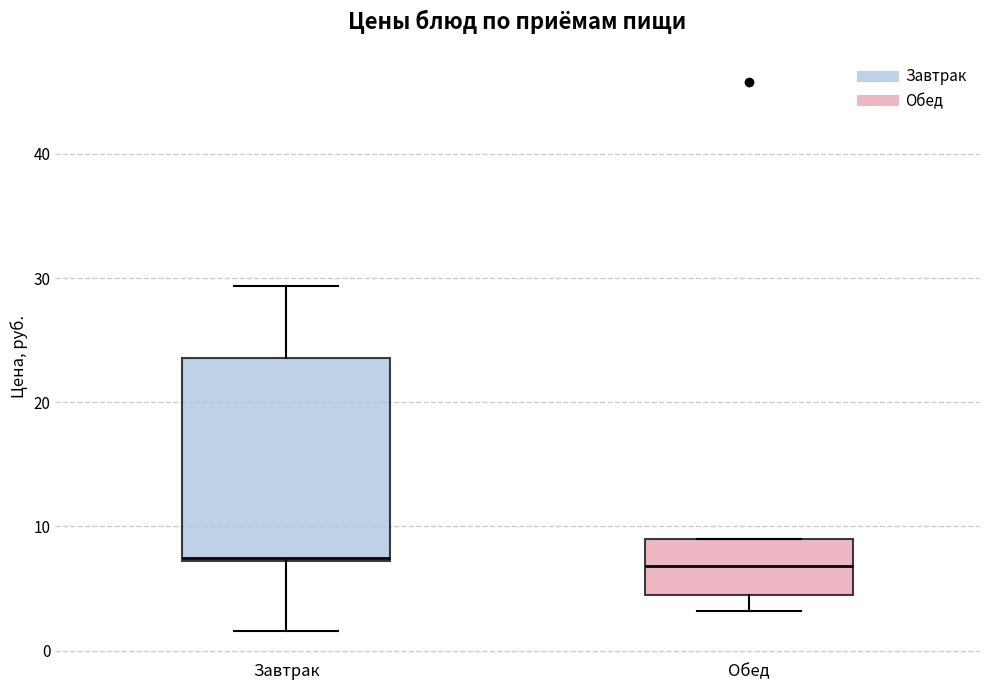

Where is the upper edge of the box for Обед on the y-axis? The values are not printed on the chart, so give them approximately, as read against the axis.

9